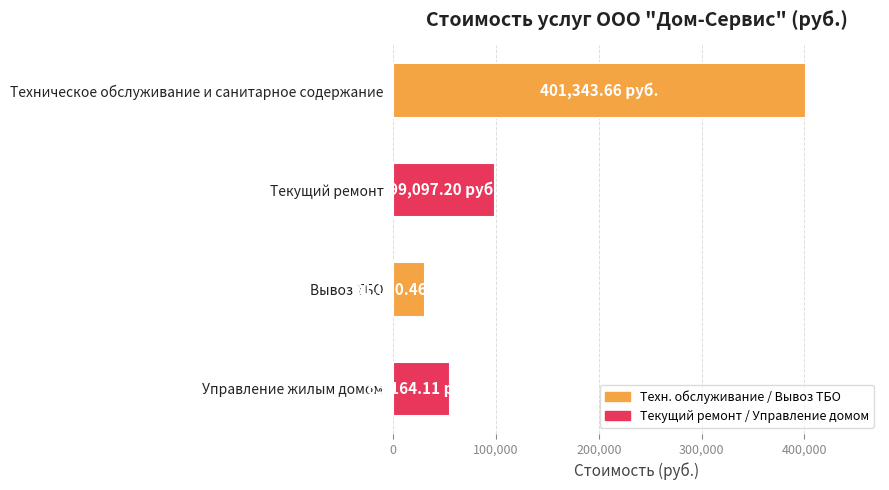

Which label corresponds to the smallest value in the chart?

Вывоз ТБО